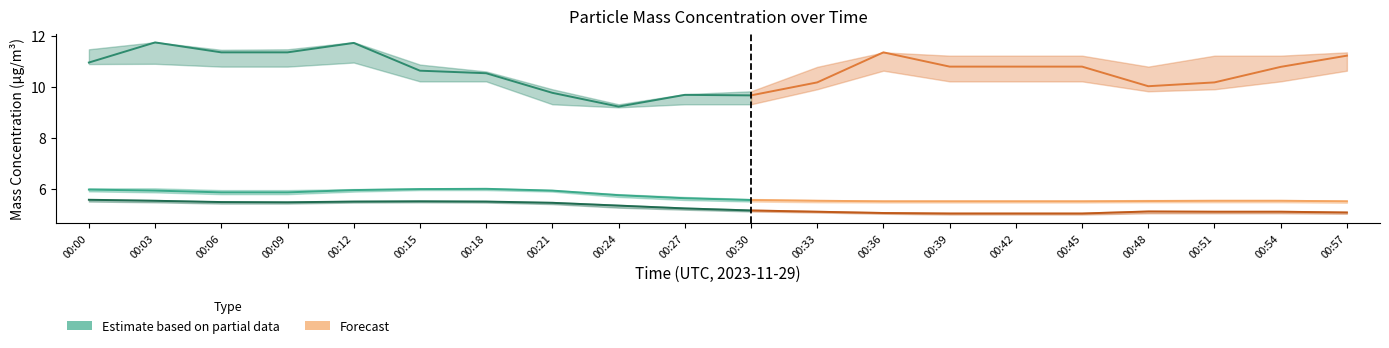

List the series in order of their peak value, highest first.

PM10 (X0_M11), PM2.5 (X2_M11), PM1 (X1_M11)